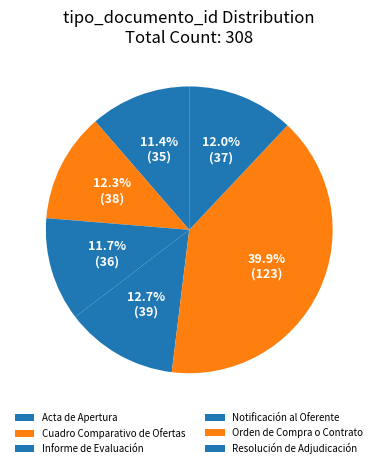

How many segments does this pie chart have?

6